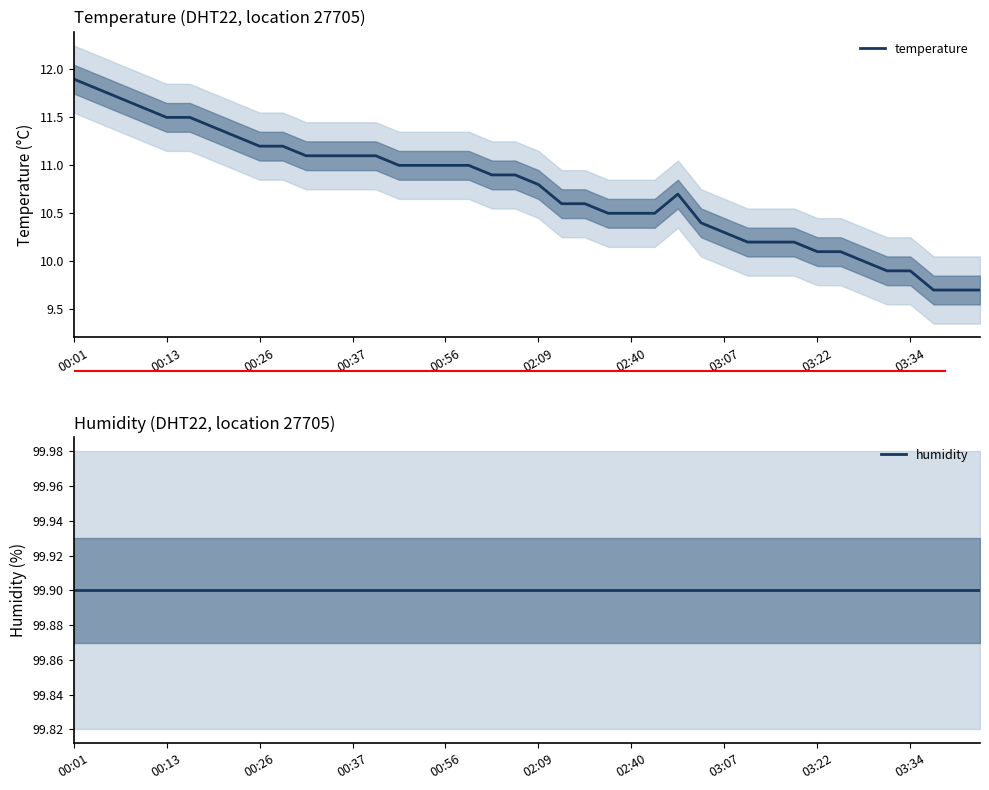

What is the minimum value for temperature?

9.7